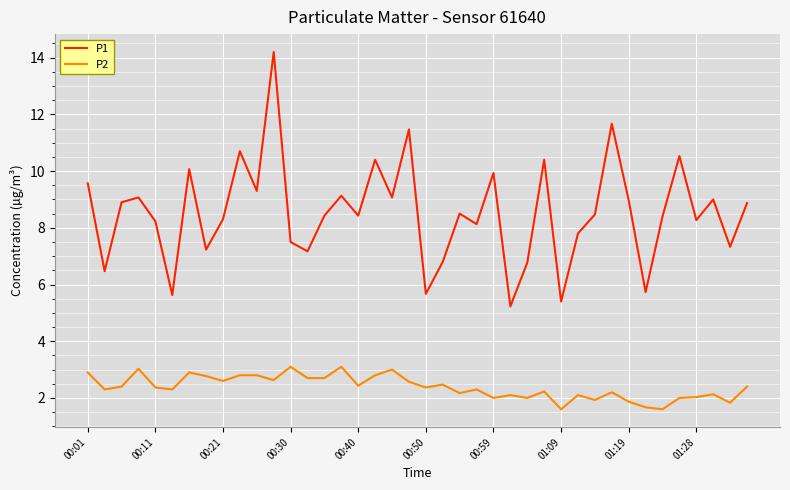

List the series in order of their overall mean, highest first.

P1, P2